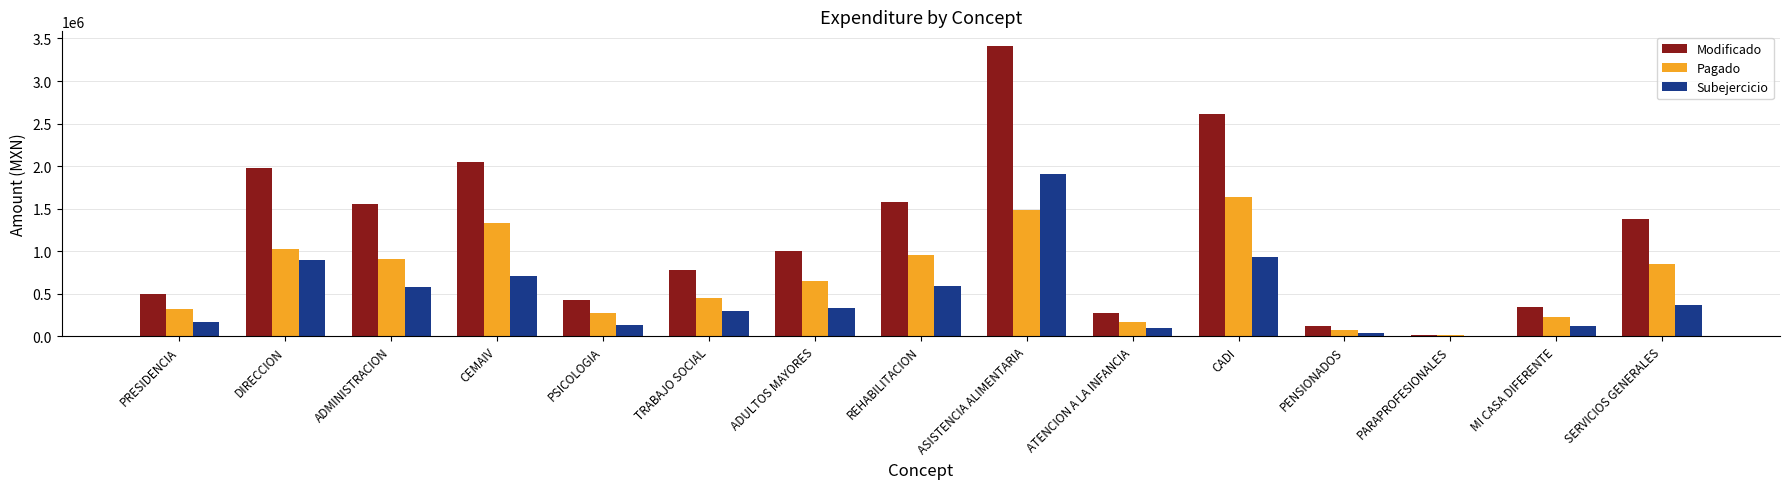

What is the sum of the Subejercicio values at PSICOLOGIA and PRESIDENCIA?

306776.8